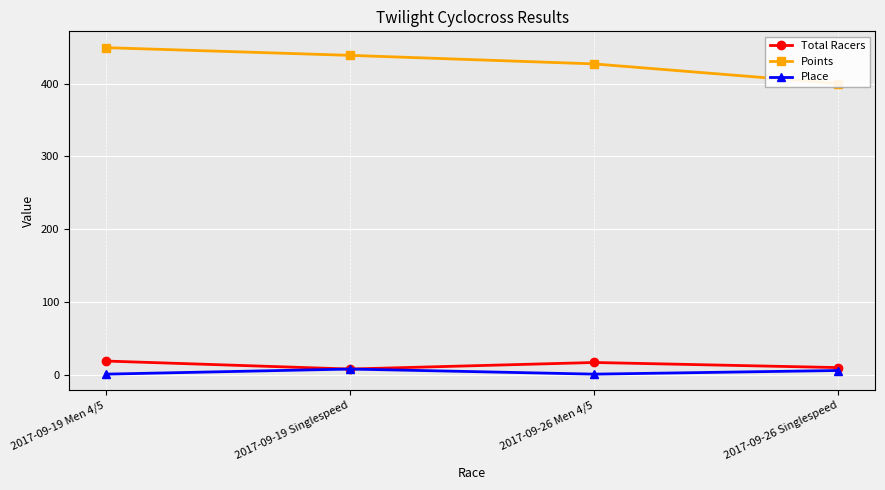

Is the value of Total Racers at 2017-09-19 Men 4/5 greater than the value of Points at 2017-09-19 Men 4/5?

No